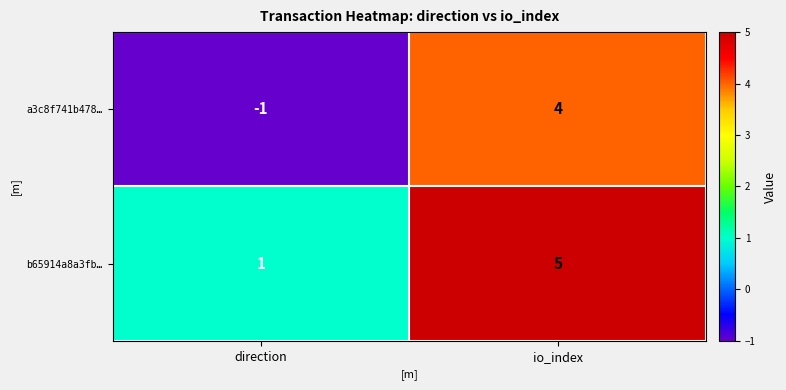

Reading left to right, transcribe all the data shown in this chart.

a3c8f741b478…: direction=-1	io_index=4
b65914a8a3fb…: direction=1	io_index=5